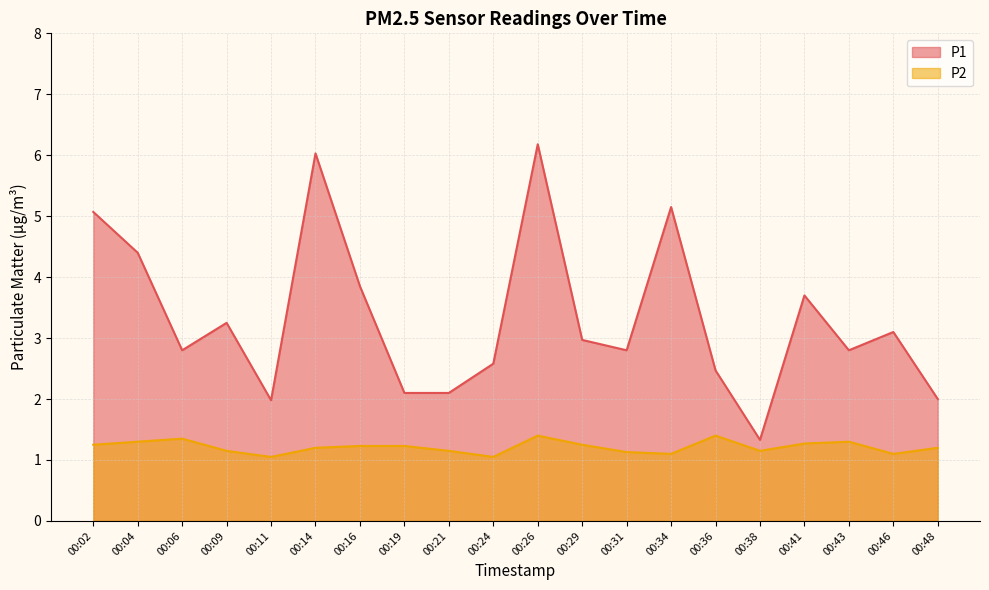

At which category does the chart reach its minimum across all series?

00:11